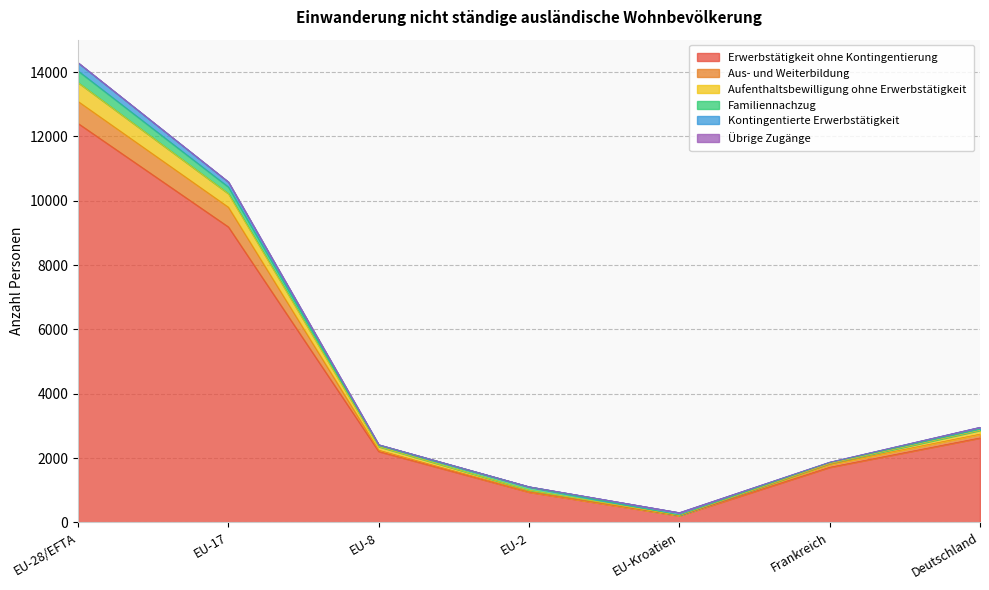

What is the maximum value for Erwerbstätigkeit ohne Kontingentierung?

12405